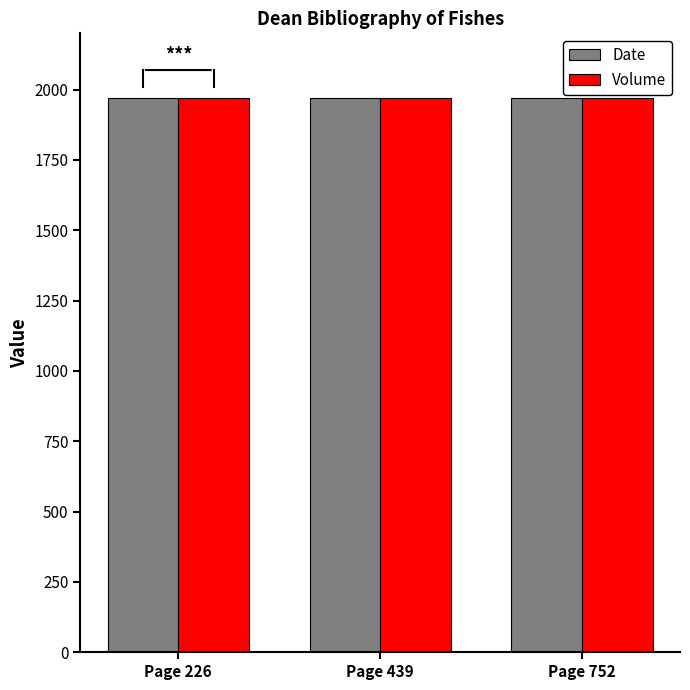

What are all the series names shown in the legend?

Date, Volume